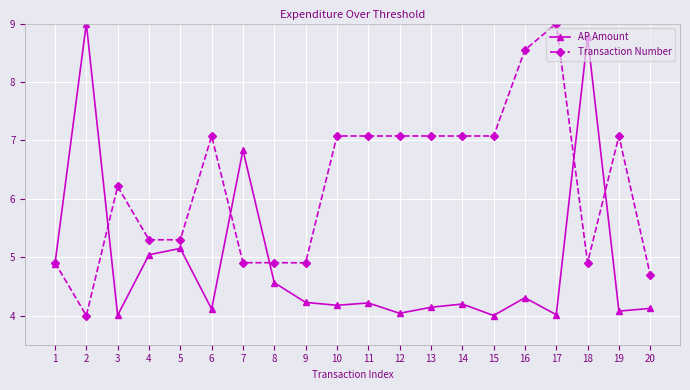

At 17, list the series in order from largest to smallest.

Transaction Number, AP Amount